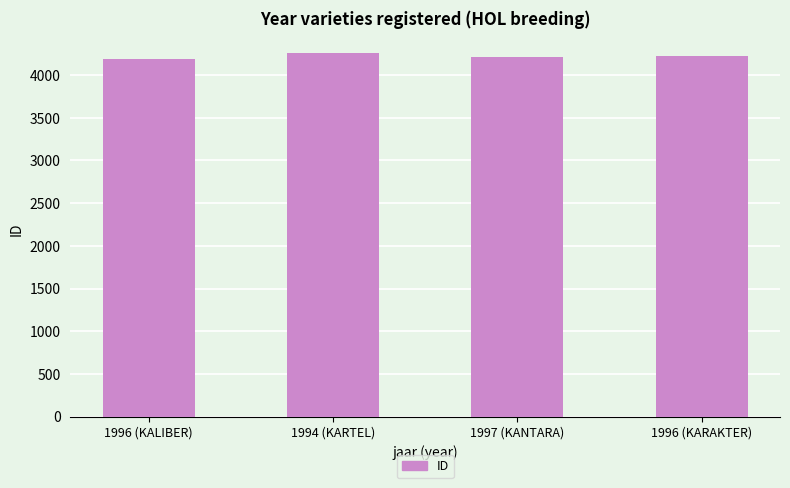

What is the greatest value displayed?

4252